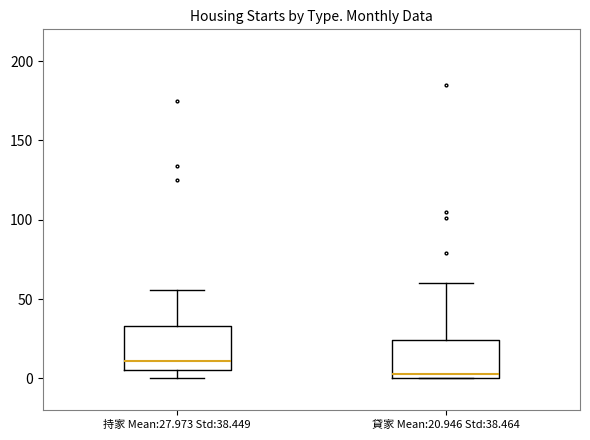

Reading left to right, read every box against the y-axis: the position of its median line, the range the box covers, and the ends of its whiskers. The values are not printed on the chart, so give them approximately, as read against the axis.

持家 Mean:27.973 Std:38.449: median 10, box 5 to 35, whiskers 0 to 55
貸家 Mean:20.946 Std:38.464: median 5, box 0 to 25, whiskers 0 to 60